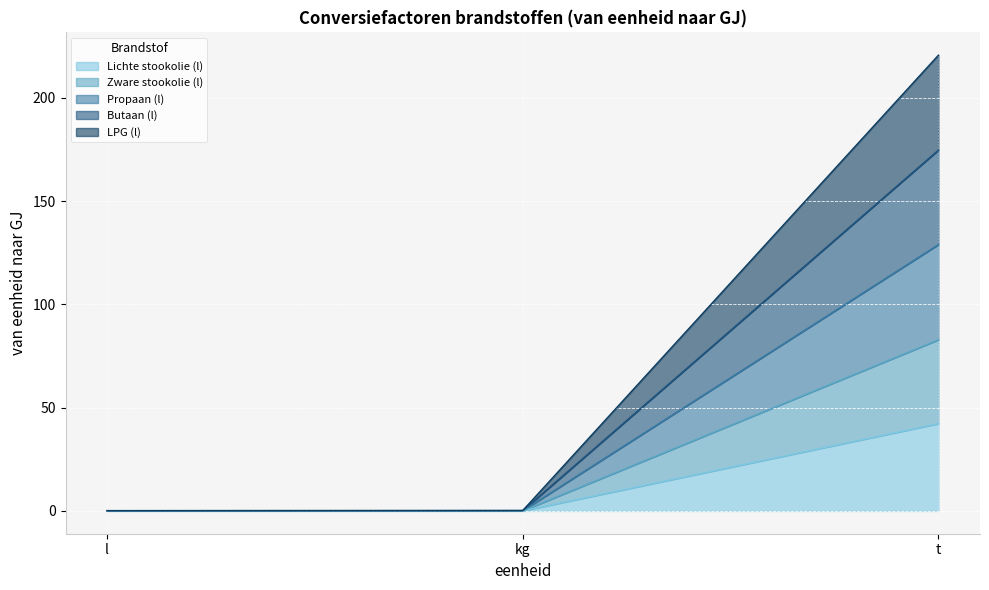

What is the value of the LPG (l) point at the 2nd from the left?

0.1